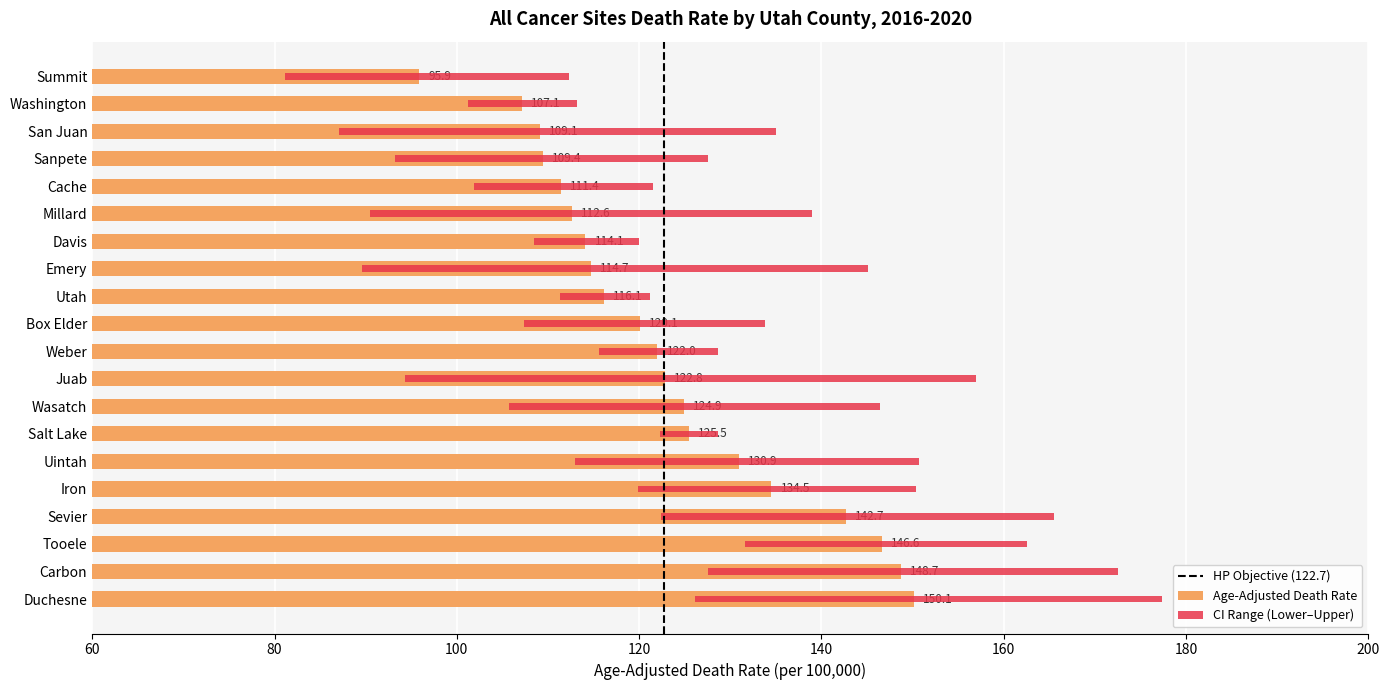

Reading left to right, what are all the values shown in this chart?

Age-Adjusted Death Rate: 95.9	107.1	109.1	109.4	111.4	112.6	114.1	114.7	116.1	120.1	122.0	122.8	124.9	125.5	130.9	134.5	142.7	146.6	148.7	150.1
Lower CI: 81.2	101.2	87.1	93.2	101.9	90.5	108.5	89.6	111.3	107.4	115.6	94.3	105.7	122.3	113.0	119.9	122.4	131.6	127.5	126.1
Upper CI: 112.3	113.2	135.0	127.5	121.5	139.0	120.0	145.1	121.2	133.8	128.6	156.9	146.4	128.7	150.7	150.4	165.5	162.6	172.5	177.4